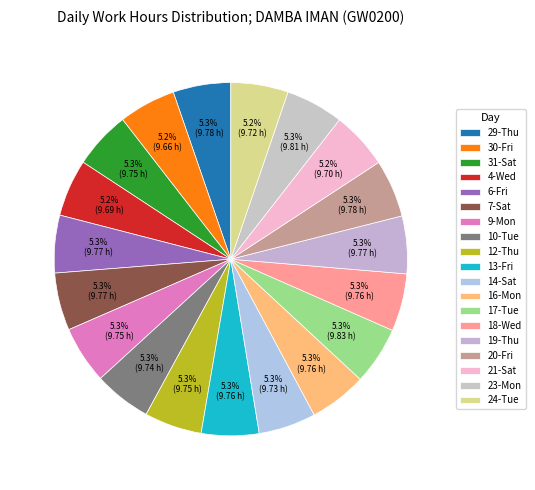

Does 12-Thu represent more than half of the total?

No